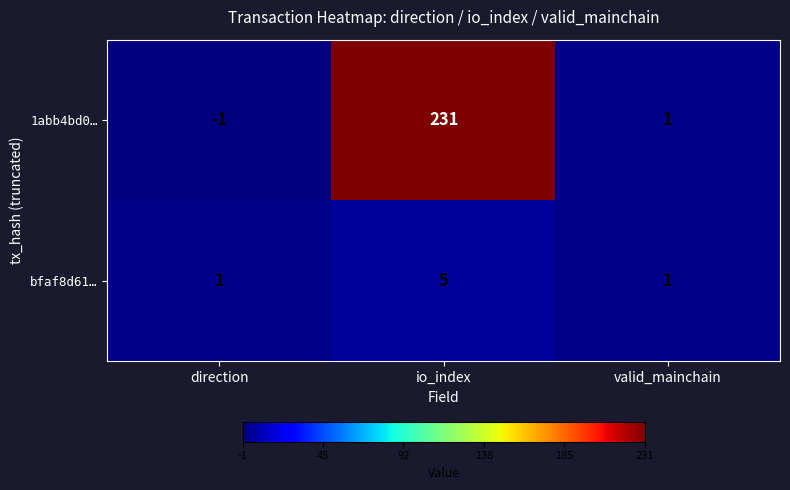

What is the difference between the maximum and minimum values in the bfaf8d61… series?

4